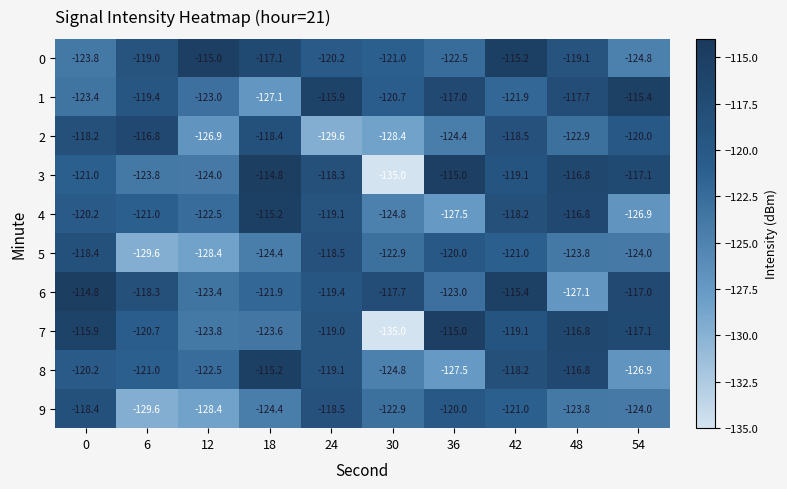

The 5 series shows -206.1 at 24. True or false?

False